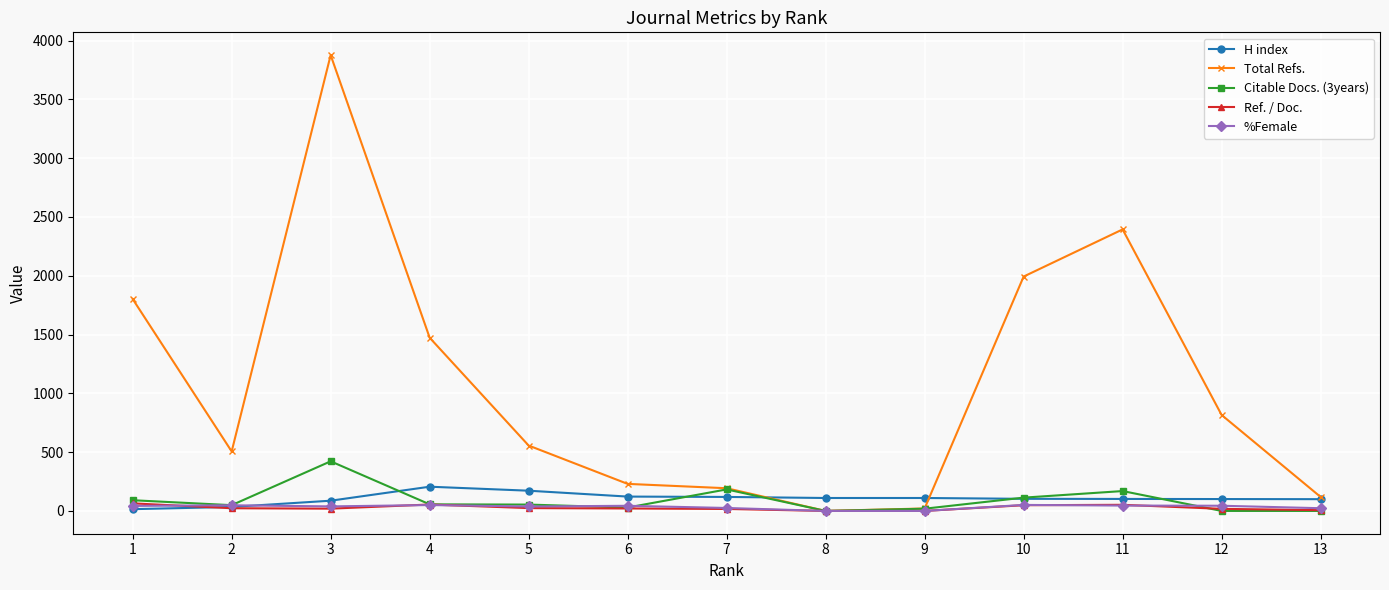

Which series changed the most between 2 and 3?

Total Refs.